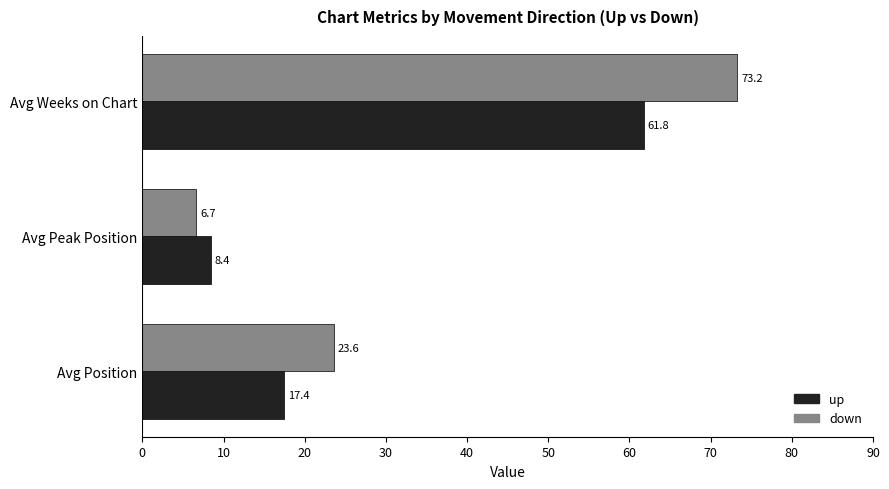

True or false: up has a value of 17.4 at Avg Position.

True